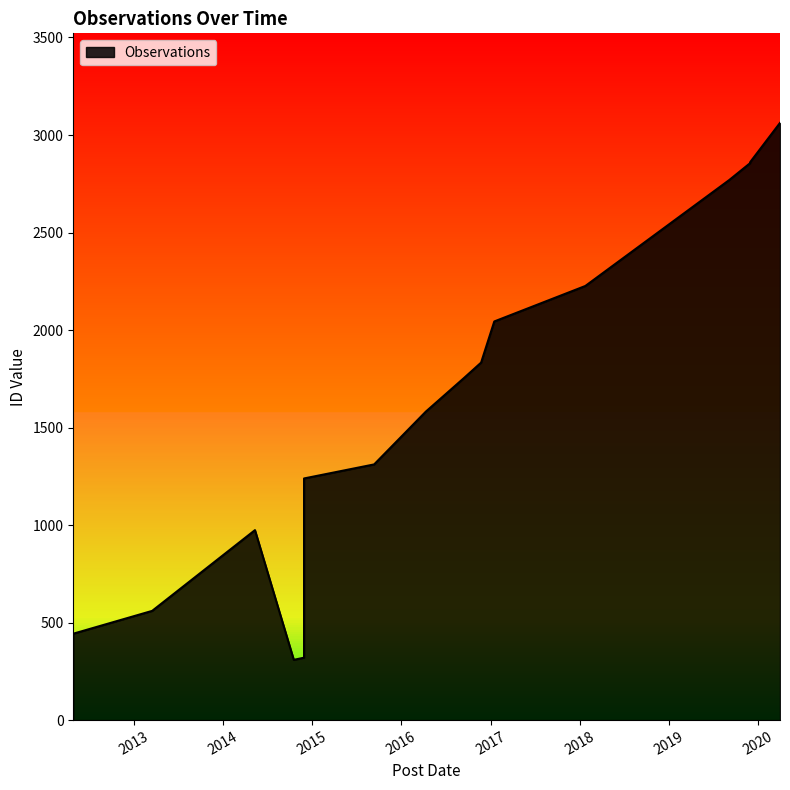

List the labels in order of value, smallest first.

2014-10-18, 2014-11-29, 2012-04-28, 2013-03-17, 2014-05-12, 2014-11-29, 2014-11-29, 2014-11-29, 2015-09-12, 2016-04-11, 2016-09-14, 2016-11-23, 2017-01-16, 2018-01-24, 2019-09-05, 2019-11-30, 2019-11-30, 2020-03-31